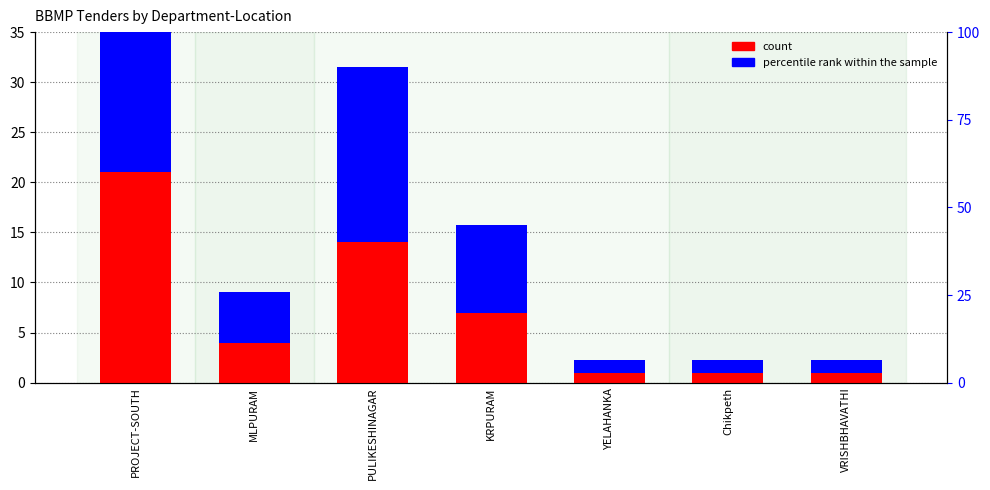

What value does the count series have at YELAHANKA?

1.0